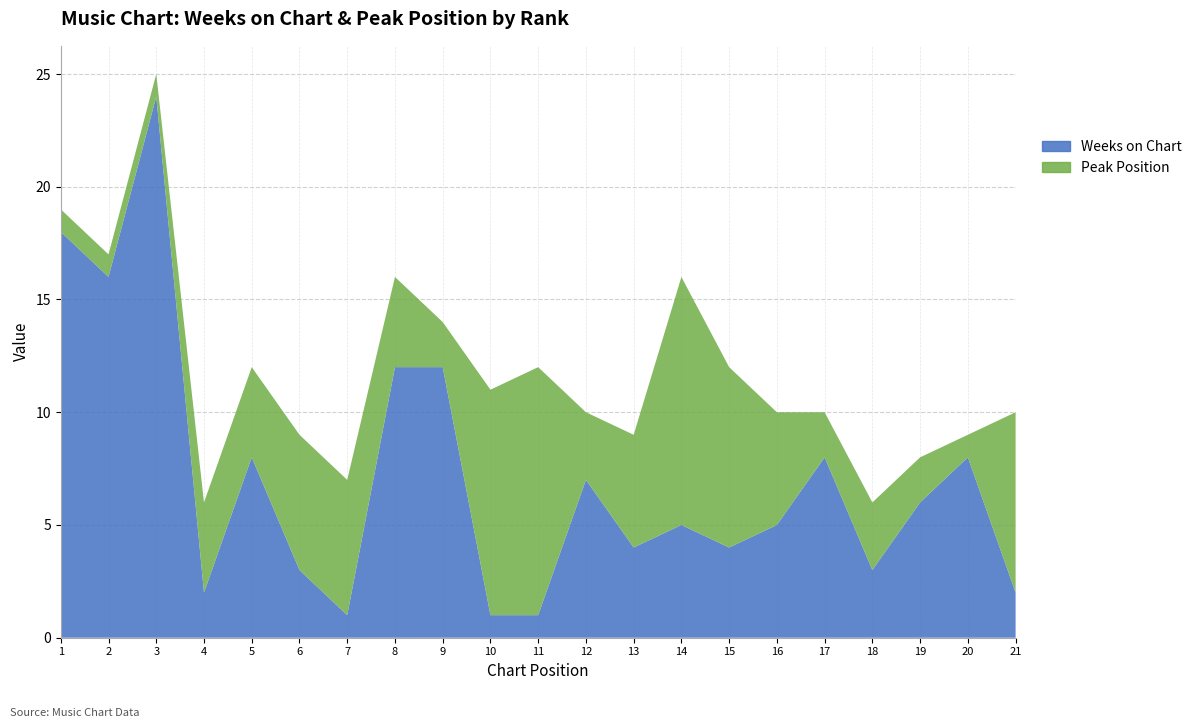

Reading left to right, list all the values displayed in this chart.

Weeks on Chart: 18	16	24	2	8	3	1	12	12	1	1	7	4	5	4	5	8	3	6	8	2
Peak Position: 1	1	1	4	4	6	6	4	2	10	11	3	5	11	8	5	2	3	2	1	8